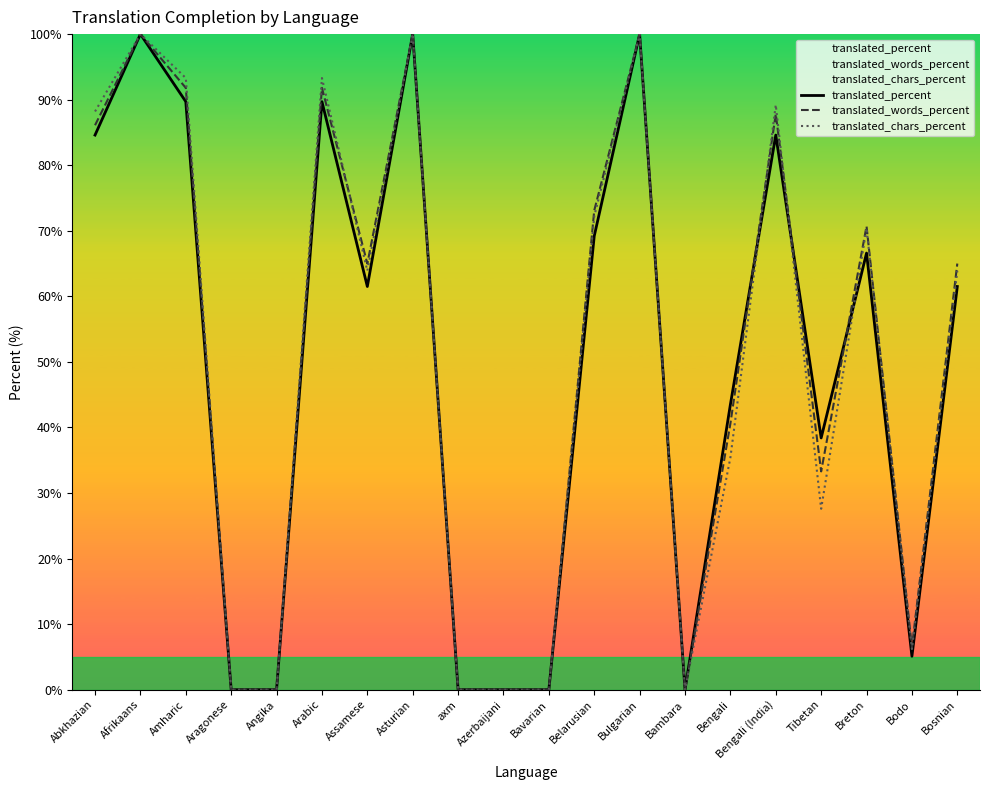

In translated_words_percent, how many points are lower than both neighbors (excluding endpoints)?

4